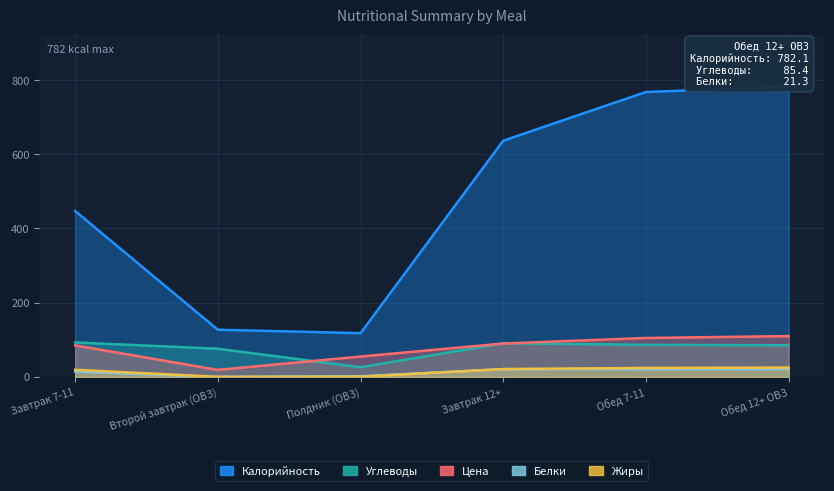

What is the approximate value of Белки at Завтрак 12+?

20.8